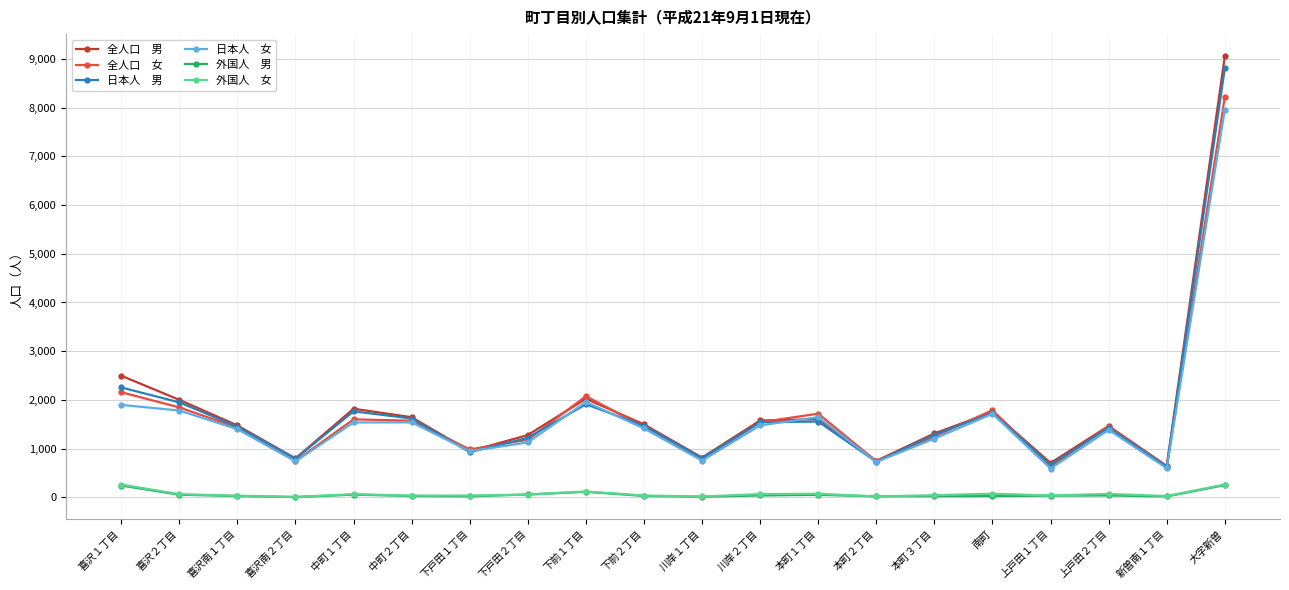

At which category does the chart reach its peak across all series?

大字新曽